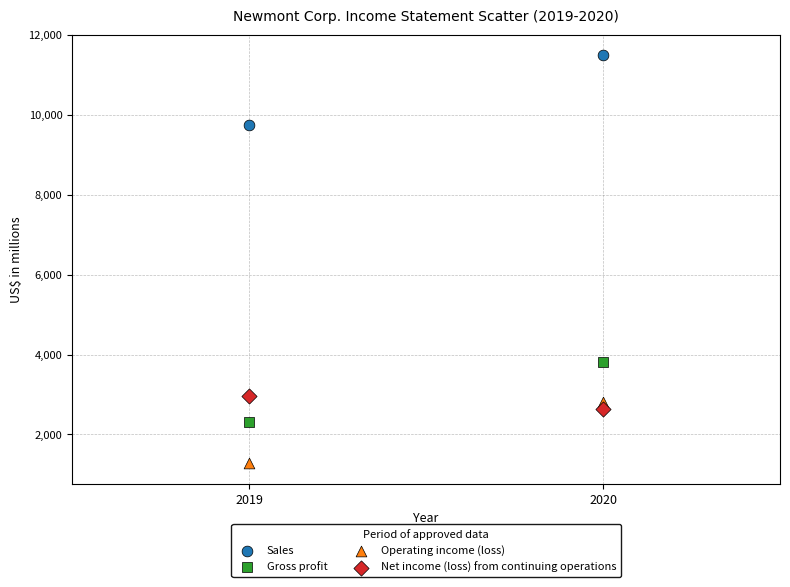

Across all data points, what is the average X value?

2020